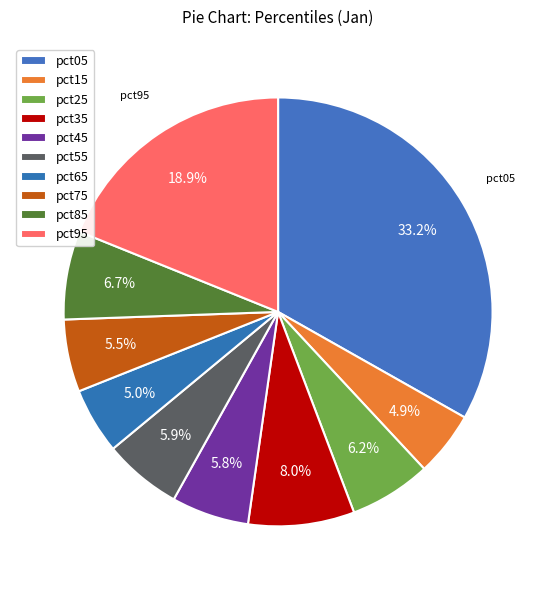

The pct75 slice represents 19% of the pie. True or false?

False